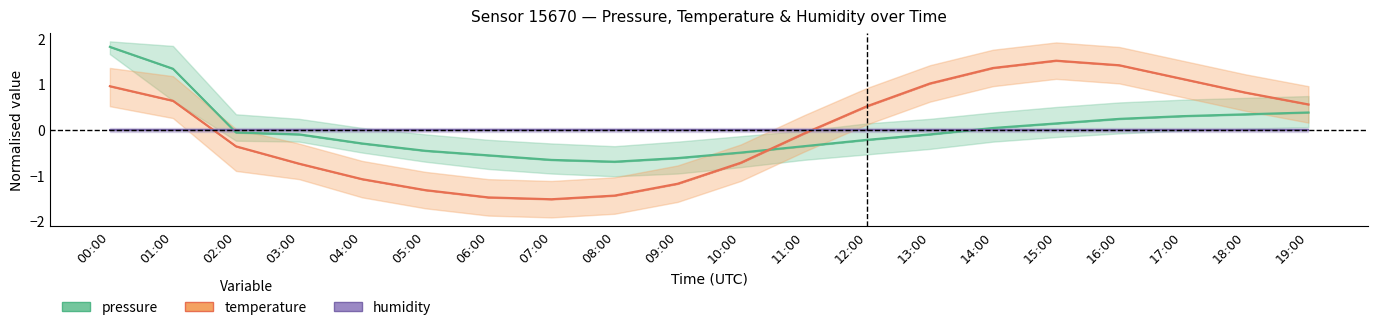

Reading left to right, what are all the values shown in this chart?

pressure: 00:00=1.8	01:00=1.3	02:00=-0.1	03:00=-0.1	04:00=-0.3	05:00=-0.5	06:00=-0.6	07:00=-0.7	08:00=-0.7	09:00=-0.6	10:00=-0.5	11:00=-0.4	12:00=-0.2	13:00=-0.1	14:00=0.0	15:00=0.1	16:00=0.2	17:00=0.3	18:00=0.3	19:00=0.4
temperature: 00:00=1.0	01:00=0.6	02:00=-0.4	03:00=-0.7	04:00=-1.1	05:00=-1.3	06:00=-1.5	07:00=-1.5	08:00=-1.4	09:00=-1.2	10:00=-0.7	11:00=-0.1	12:00=0.5	13:00=1.0	14:00=1.4	15:00=1.5	16:00=1.4	17:00=1.1	18:00=0.8	19:00=0.6
humidity: 00:00=0.0	01:00=0.0	02:00=0.0	03:00=0.0	04:00=0.0	05:00=0.0	06:00=0.0	07:00=0.0	08:00=0.0	09:00=0.0	10:00=0.0	11:00=0.0	12:00=0.0	13:00=0.0	14:00=0.0	15:00=0.0	16:00=0.0	17:00=0.0	18:00=0.0	19:00=0.0